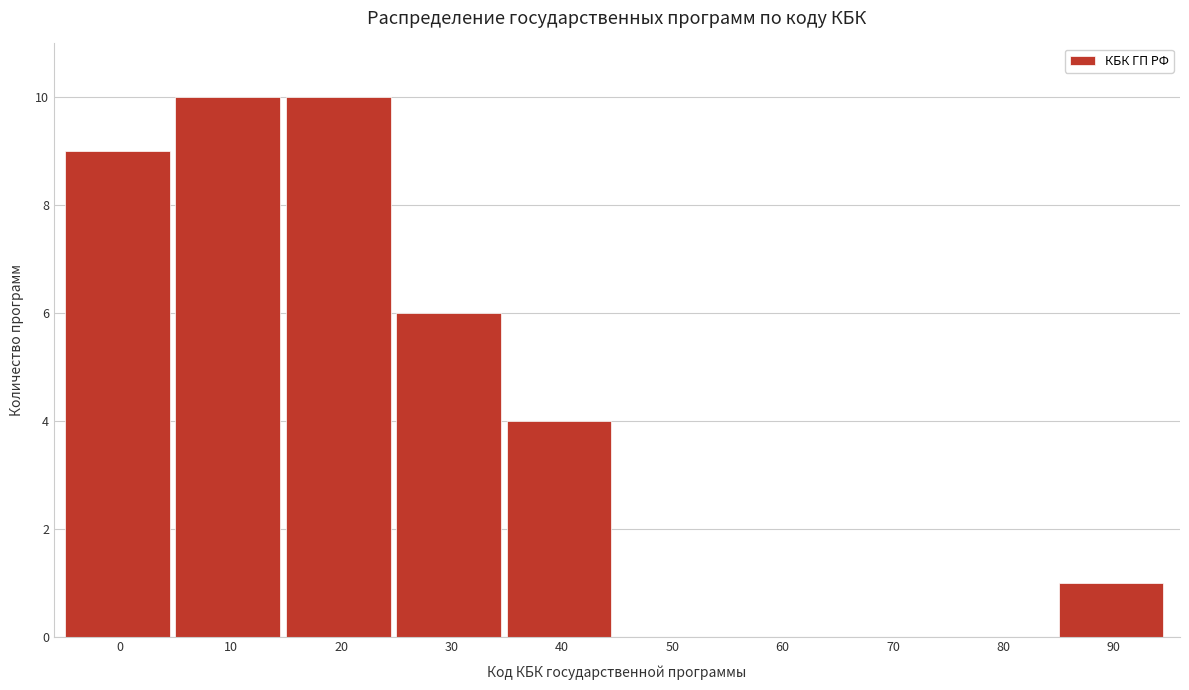

Reading right to left, transcribe all the data shown in this chart.

90=1	80=0	70=0	60=0	50=0	40=4	30=6	20=10	10=10	0=9